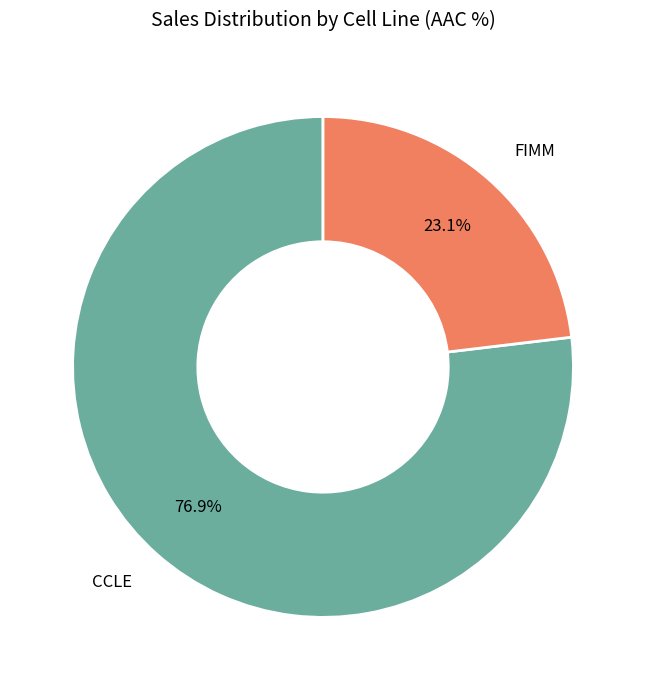

Does any single category account for the majority?

Yes